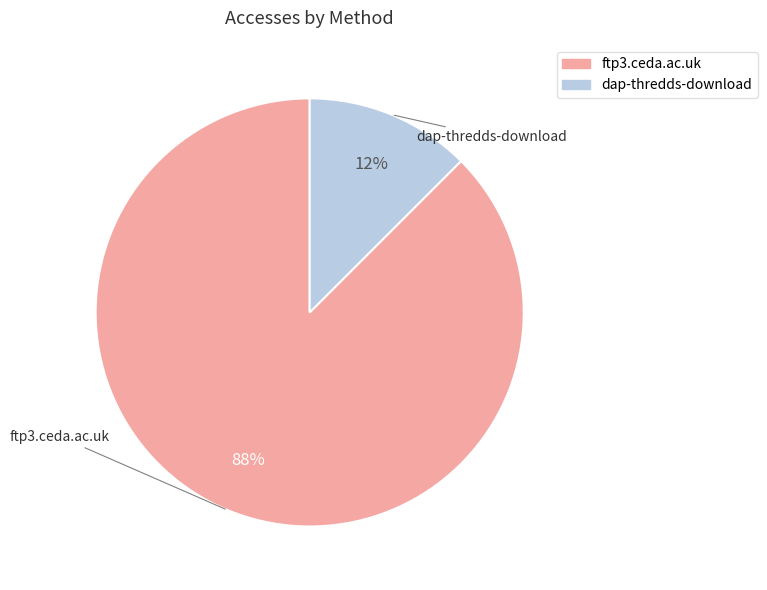

What is the smallest slice in the pie chart?

dap-thredds-download